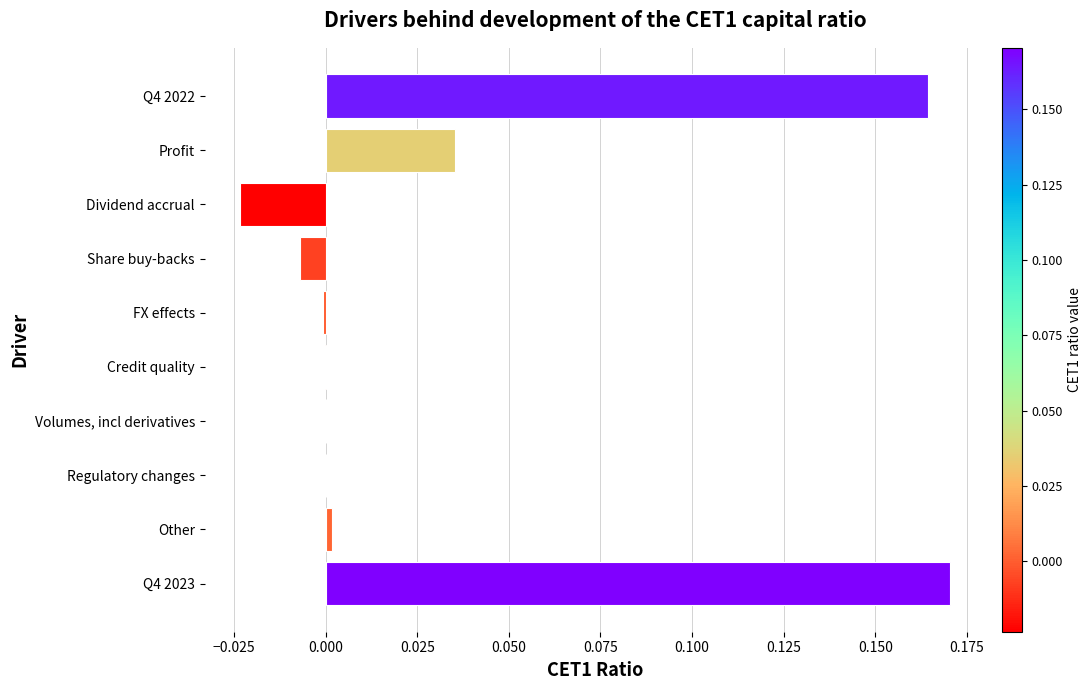

Between Volumes, incl derivatives and Share buy-backs, which is larger?

Volumes, incl derivatives